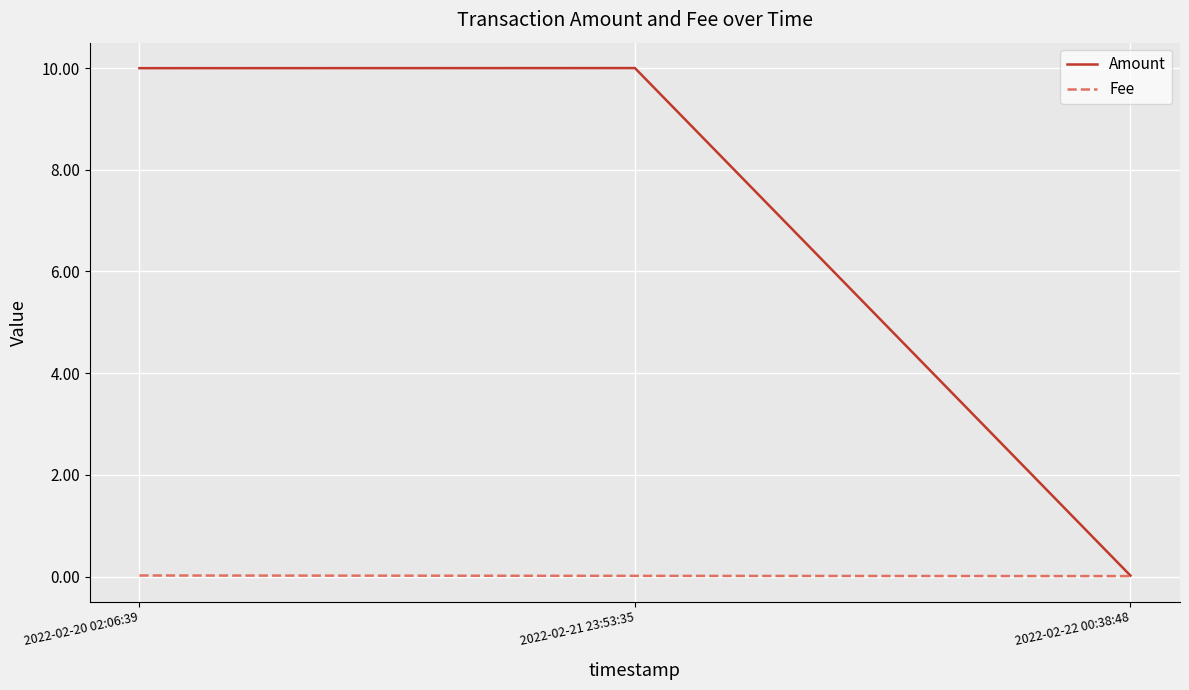

Is this an area chart (filled region under the line)?

No